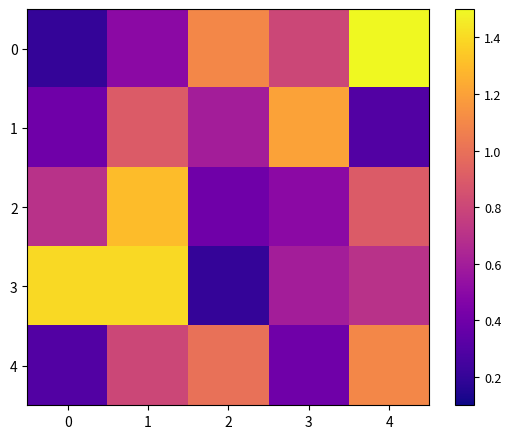

Reading left to right, transcribe all the data shown in this chart.

0: 0=0.2	1=0.5	2=1.1	3=0.8	4=1.5
1: 0=0.4	1=0.9	2=0.6	3=1.2	4=0.3
2: 0=0.7	1=1.3	2=0.4	3=0.5	4=0.9
3: 0=1.4	1=1.4	2=0.2	3=0.6	4=0.7
4: 0=0.3	1=0.8	2=1.0	3=0.4	4=1.1